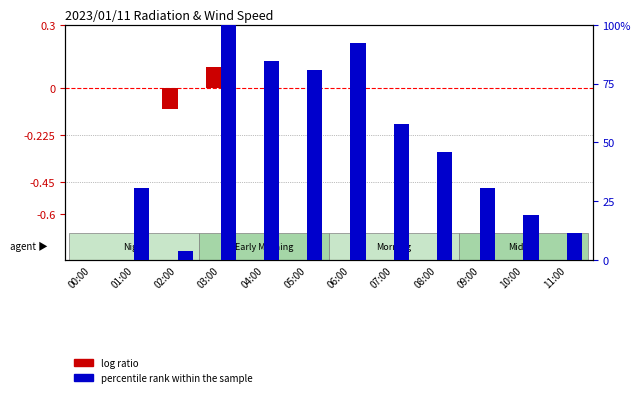

Is it true that log ratio equals -0.1 at 01:00?

False